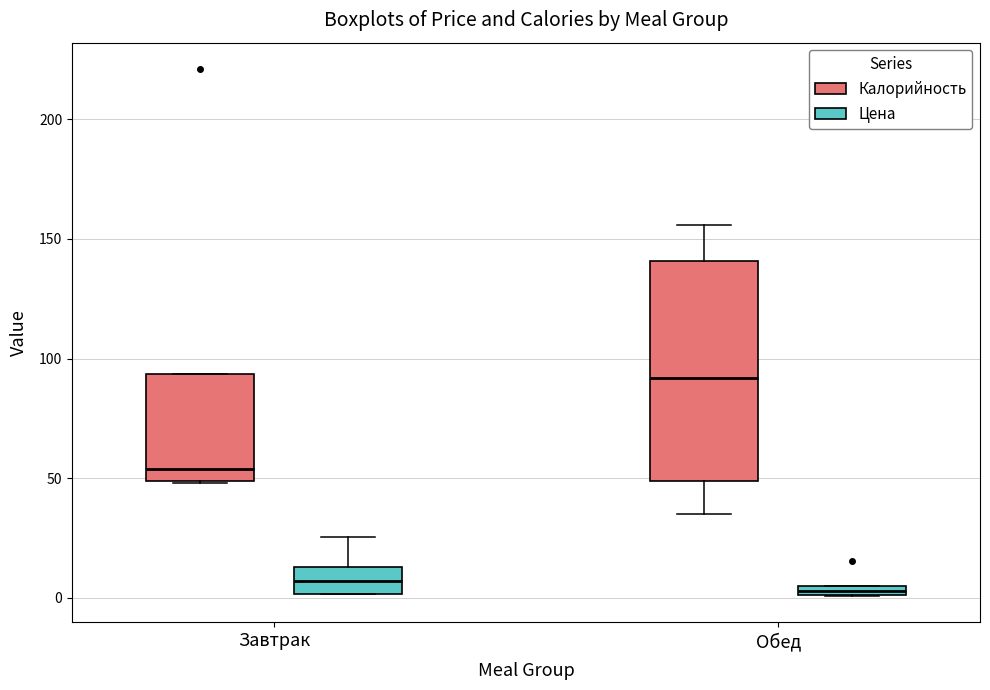

Which box is the tallest, from its lower edge to its upper edge?

Обед (Калорийность)